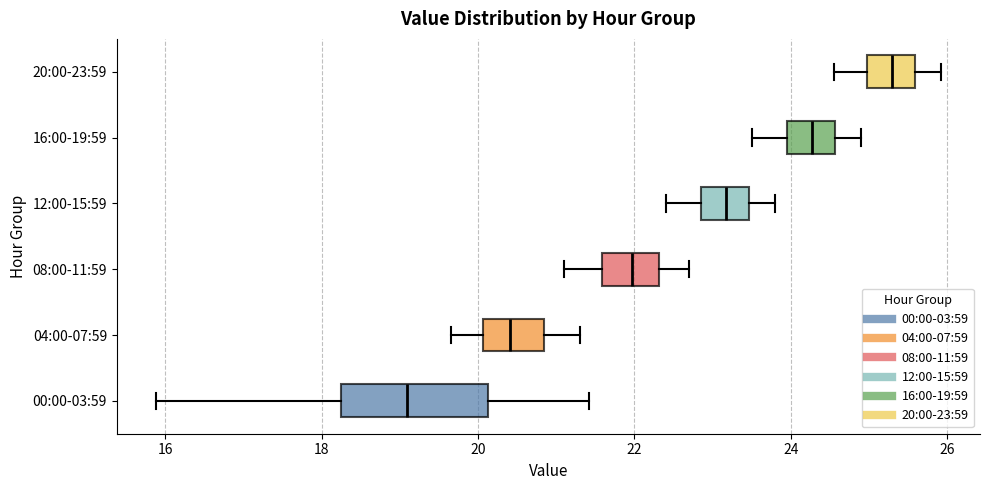

Which box's median line is the furthest to the right?

20:00-23:59